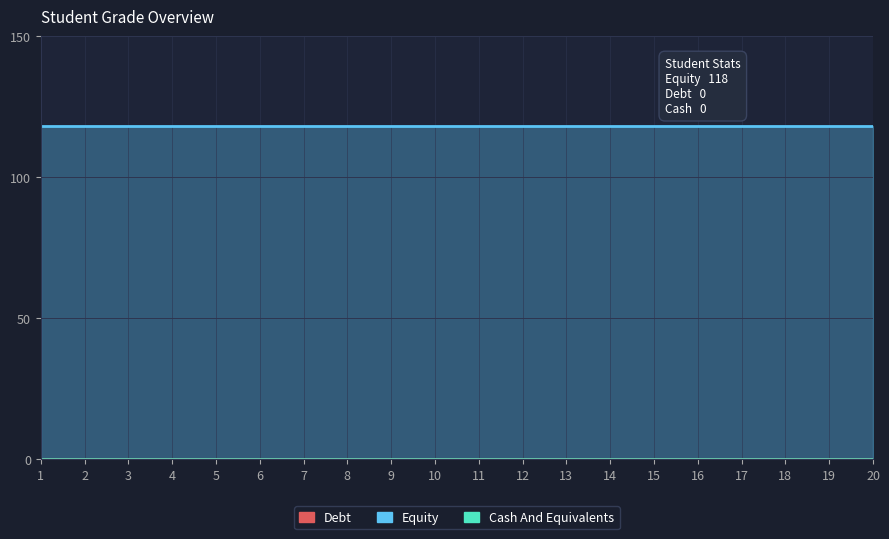

Reading right to left, transcribe all the data shown in this chart.

Equity: 20=118	19=118	18=118	17=118	16=118	15=118	14=118	13=118	12=118	11=118	10=118	9=118	8=118	7=118	6=118	5=118	4=118	3=118	2=118	1=118
Debt: 20=0	19=0	18=0	17=0	16=0	15=0	14=0	13=0	12=0	11=0	10=0	9=0	8=0	7=0	6=0	5=0	4=0	3=0	2=0	1=0
Cash And Equivalents: 20=0	19=0	18=0	17=0	16=0	15=0	14=0	13=0	12=0	11=0	10=0	9=0	8=0	7=0	6=0	5=0	4=0	3=0	2=0	1=0